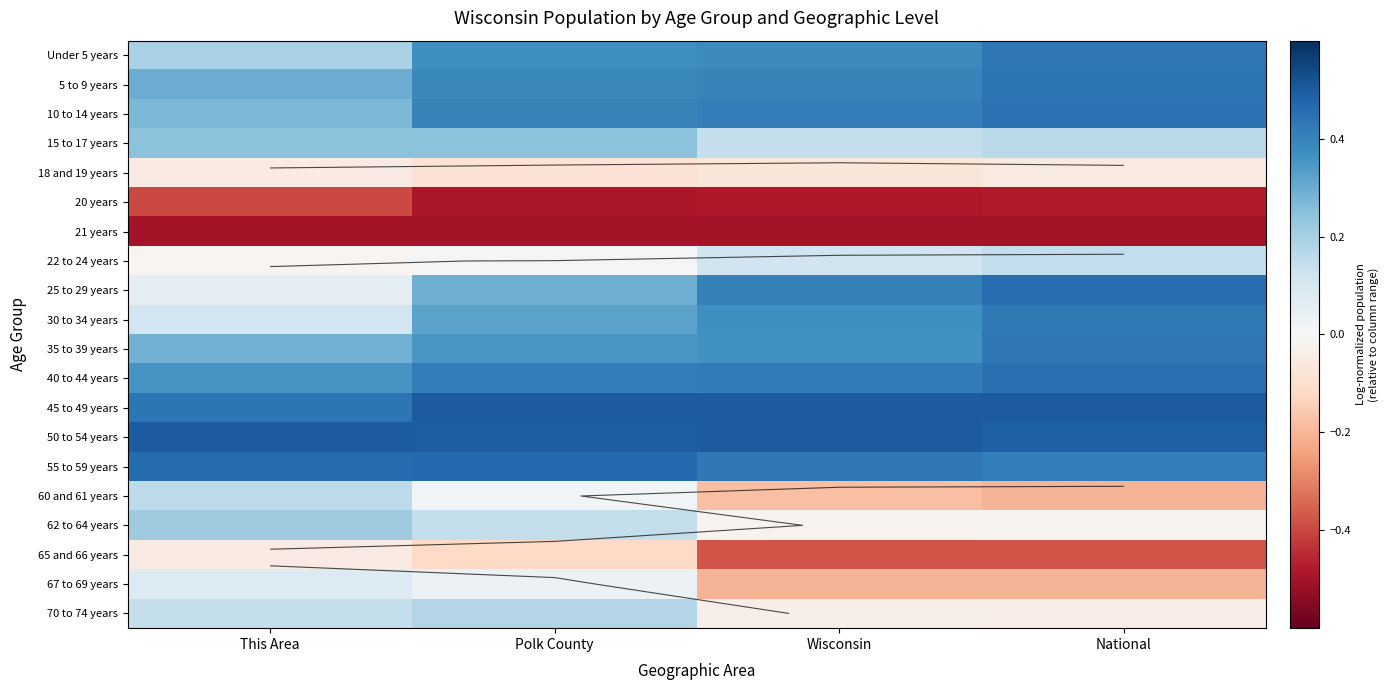

Is the value of 35 to 39 years at Wisconsin greater than the value of 21 years at Polk County?

Yes